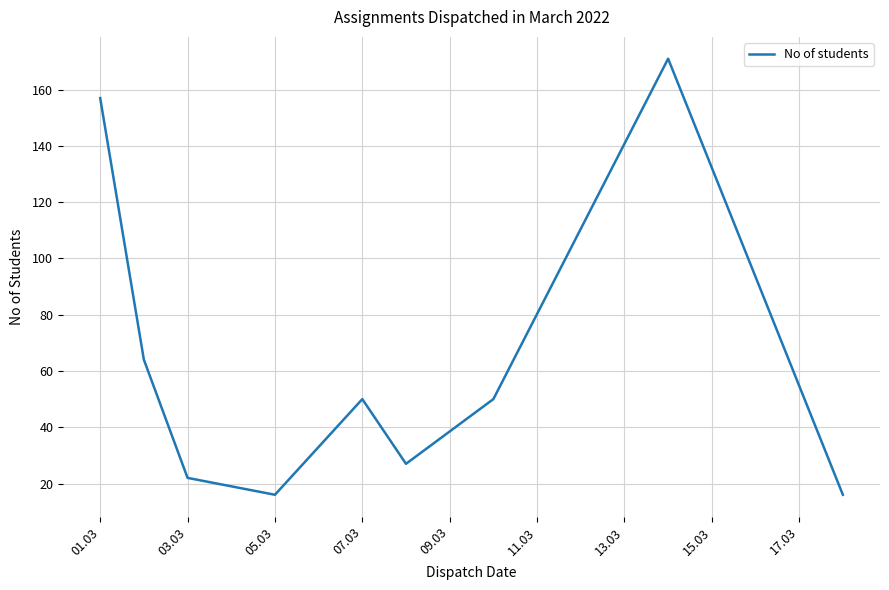

Is this an area chart (filled region under the line)?

No